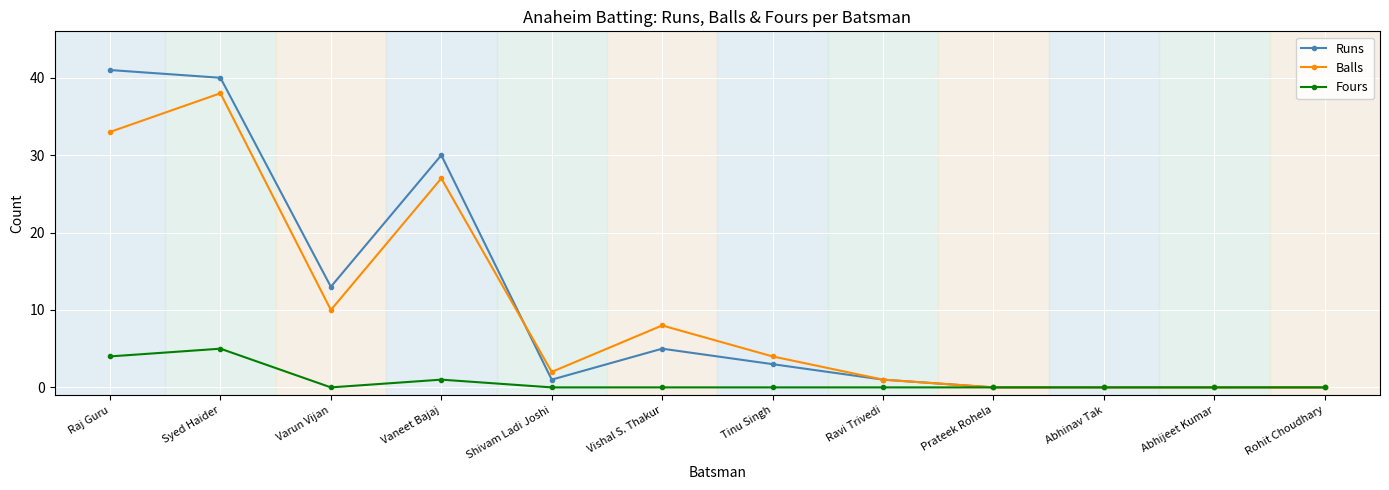

How many lines are shown in the chart?

3